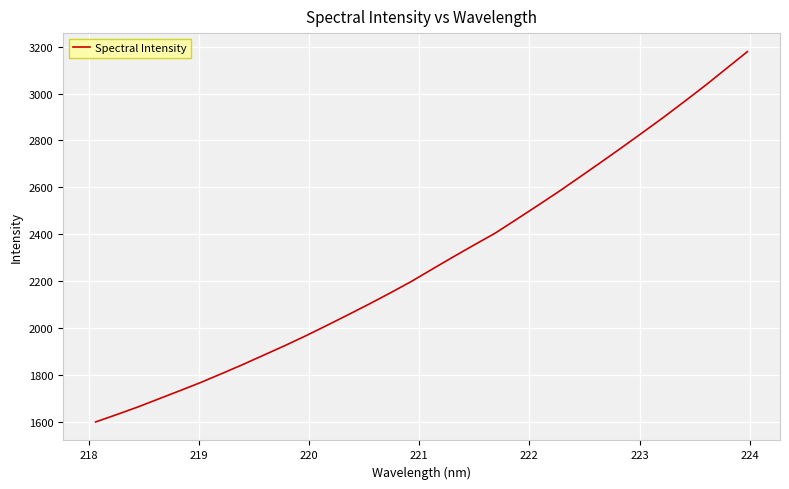

What is the maximum value shown in the chart?

3178.7